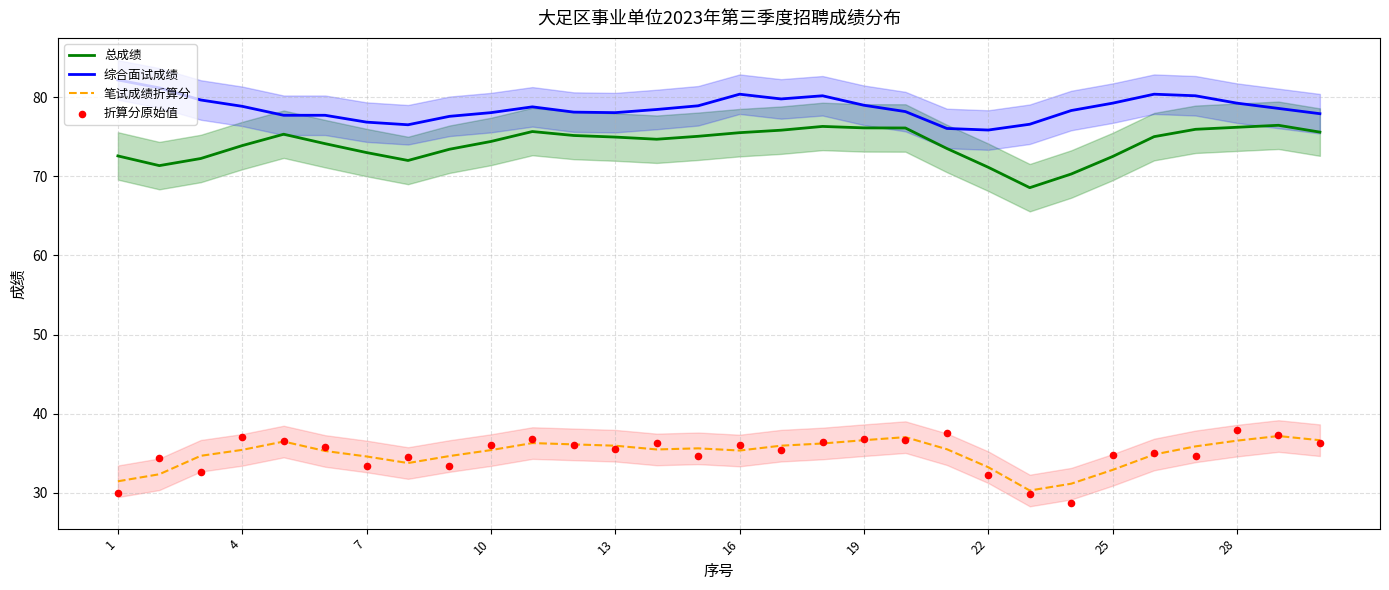

Is the value of 综合面试成绩 at 19 greater than the value of 笔试成绩折算分 at 13?

Yes